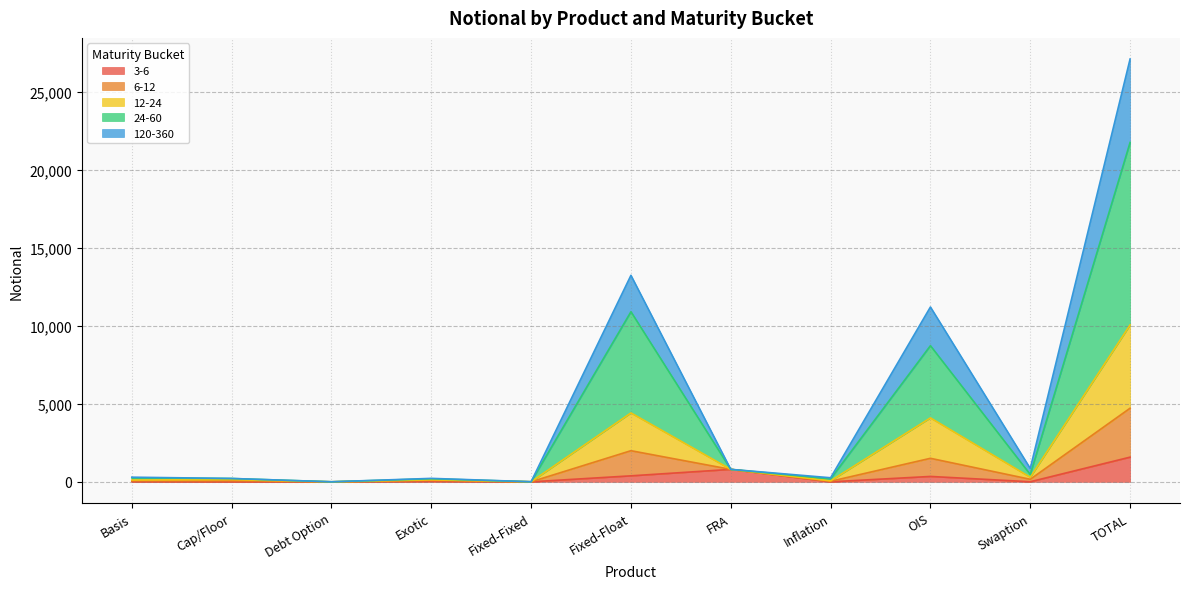

Which category has the highest value in the 3-6 series?

TOTAL